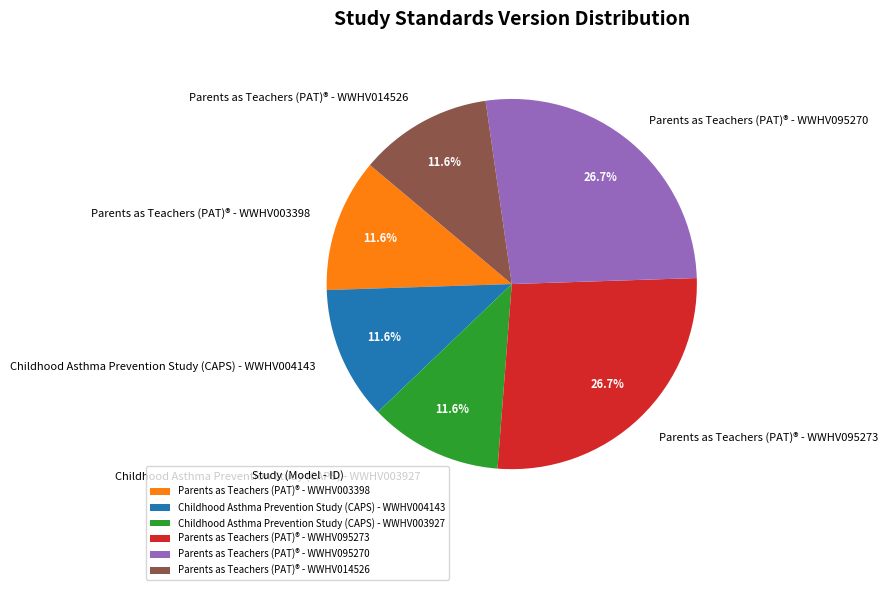

What is the ratio of the value at Parents as Teachers (PAT)® - WWHV014526 to the value at Parents as Teachers (PAT)® - WWHV095270?

0.4